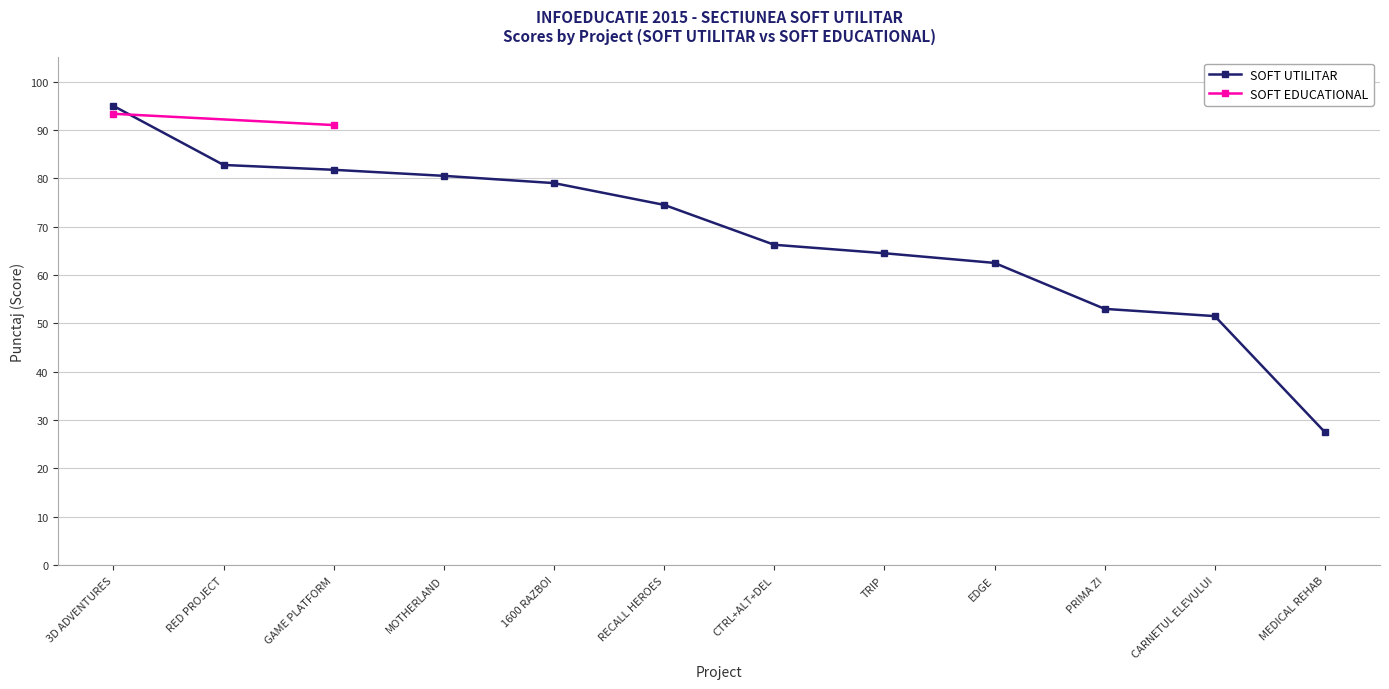

The chart shows a value of 51.5 at CARNETUL ELEVULUI. True or false?

True